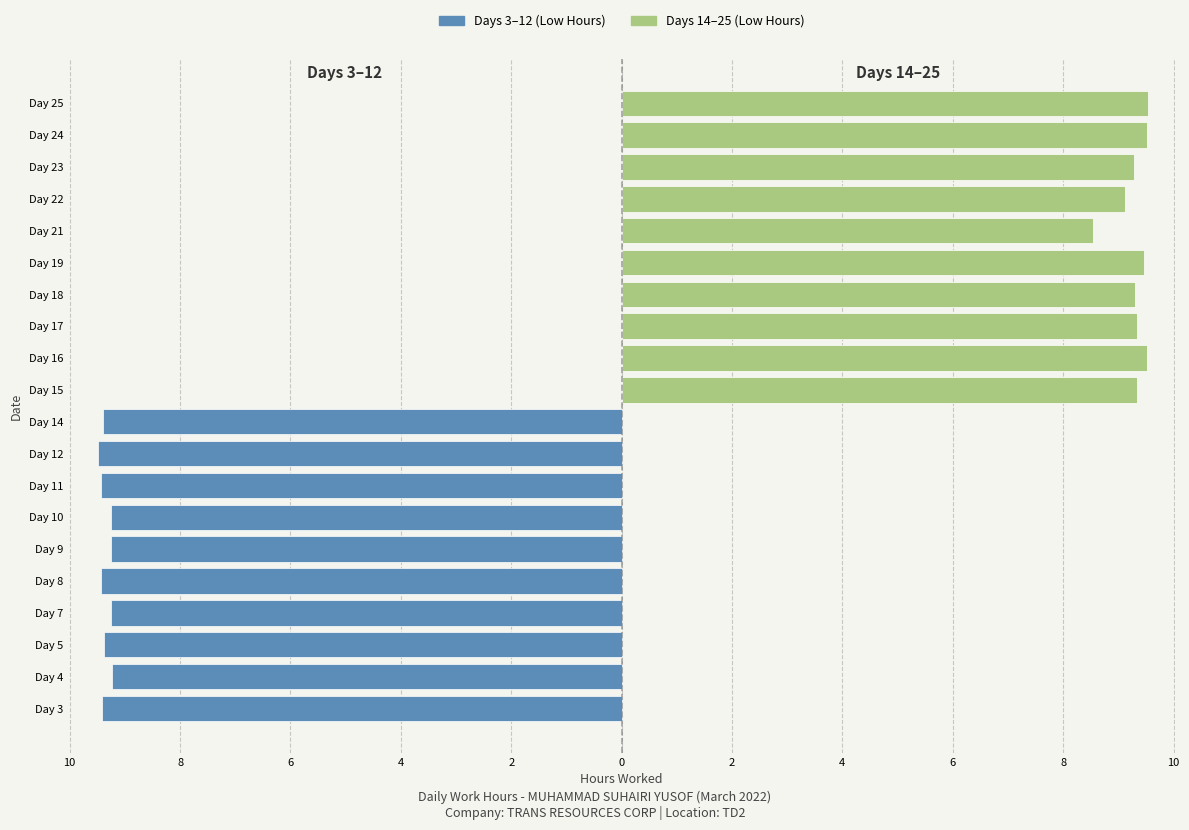

What are all the series names shown in the legend?

Days 3-12 (Low Hours), Days 14-25 (Low Hours)